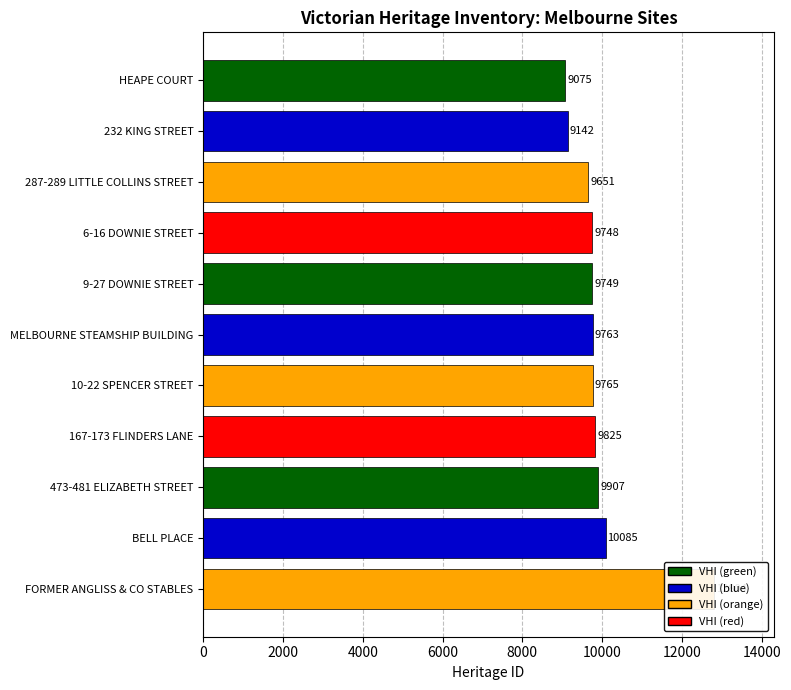

What is the smallest value displayed?

9075